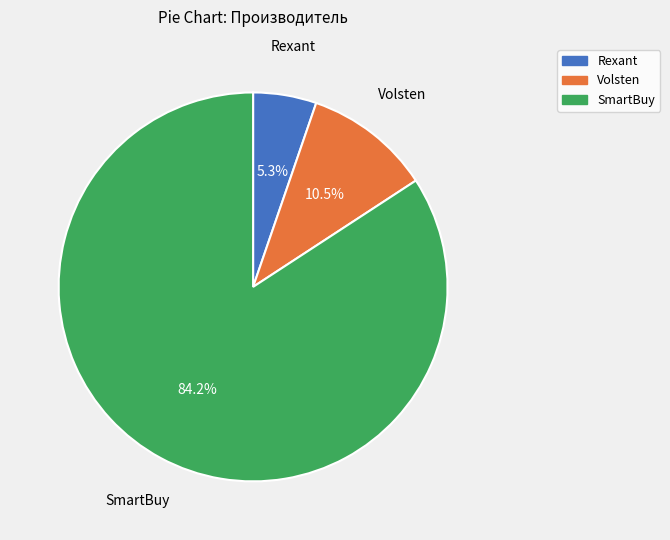

Is it true that Rexant is 15% of the pie?

False